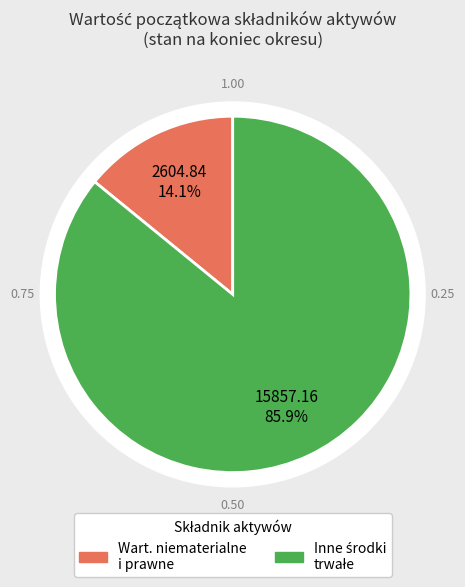

How many slices are in this pie chart?

2